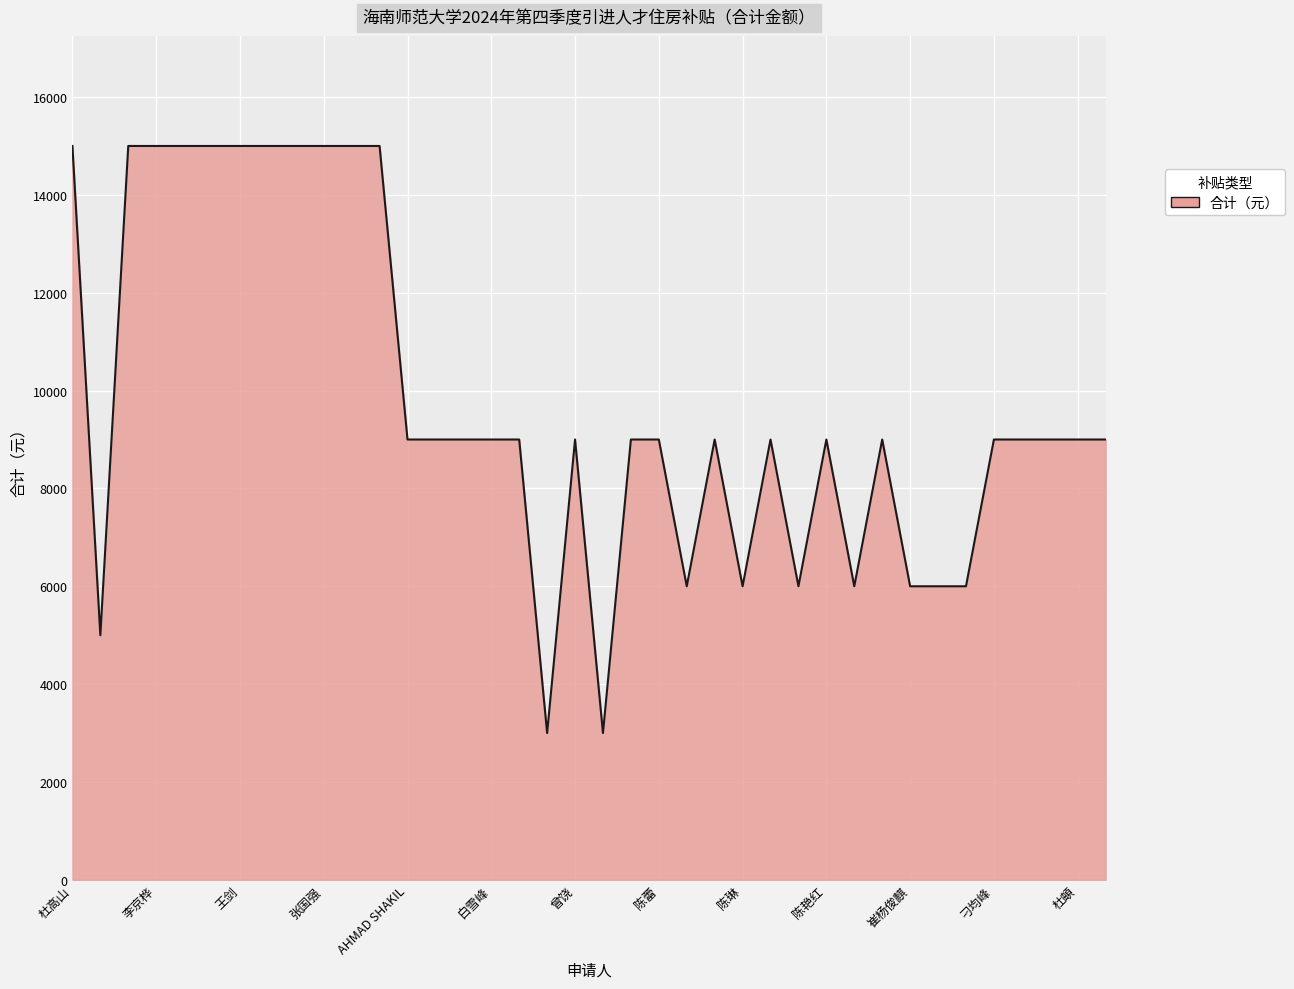

What is the greatest value displayed?

15000